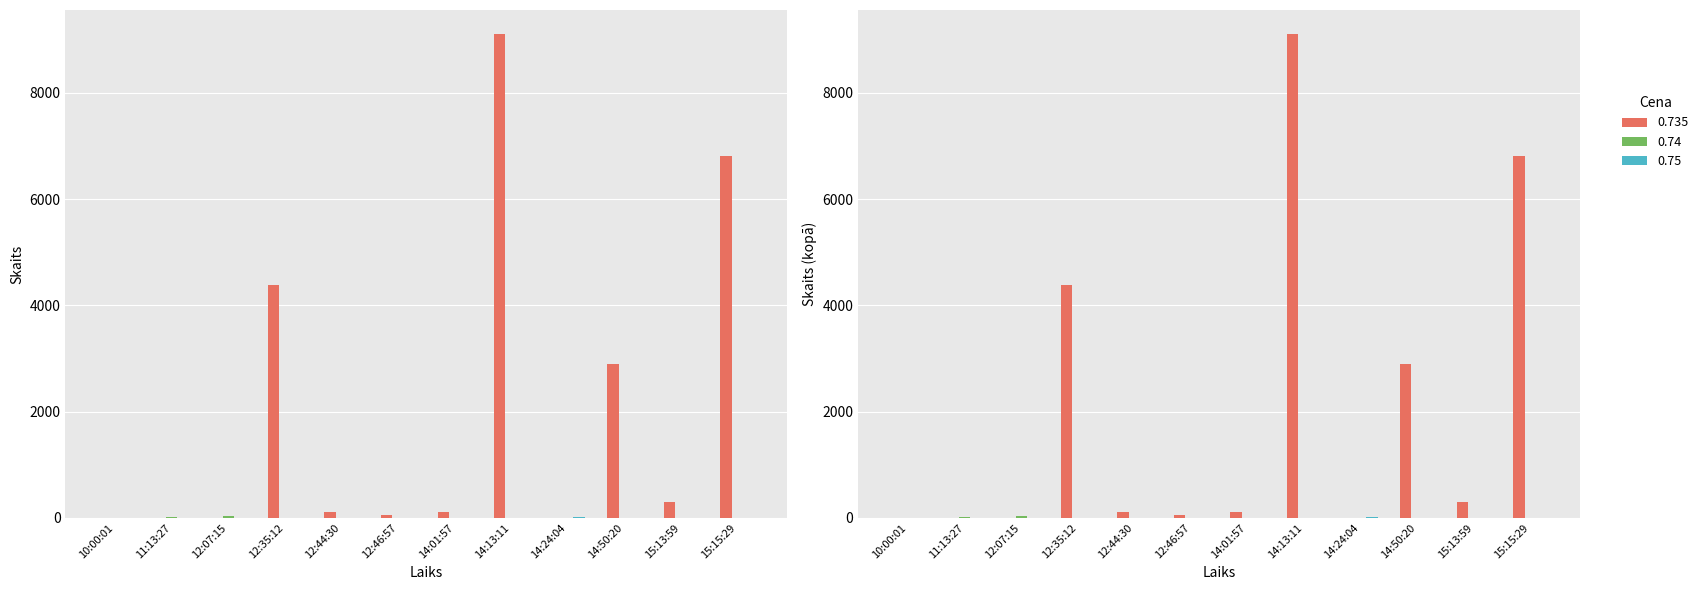

How many positive values are there?

8